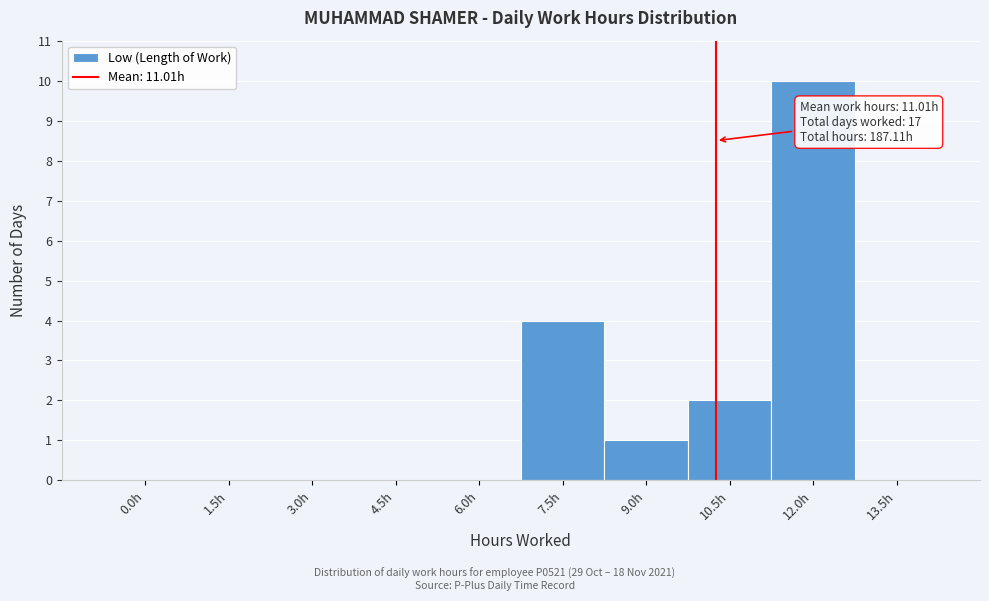

Reading left to right, list all the values displayed in this chart.

0.0h=0	1.5h=0	3.0h=0	4.5h=0	6.0h=0	7.5h=4	9.0h=1	10.5h=2	12.0h=10	13.5h=0